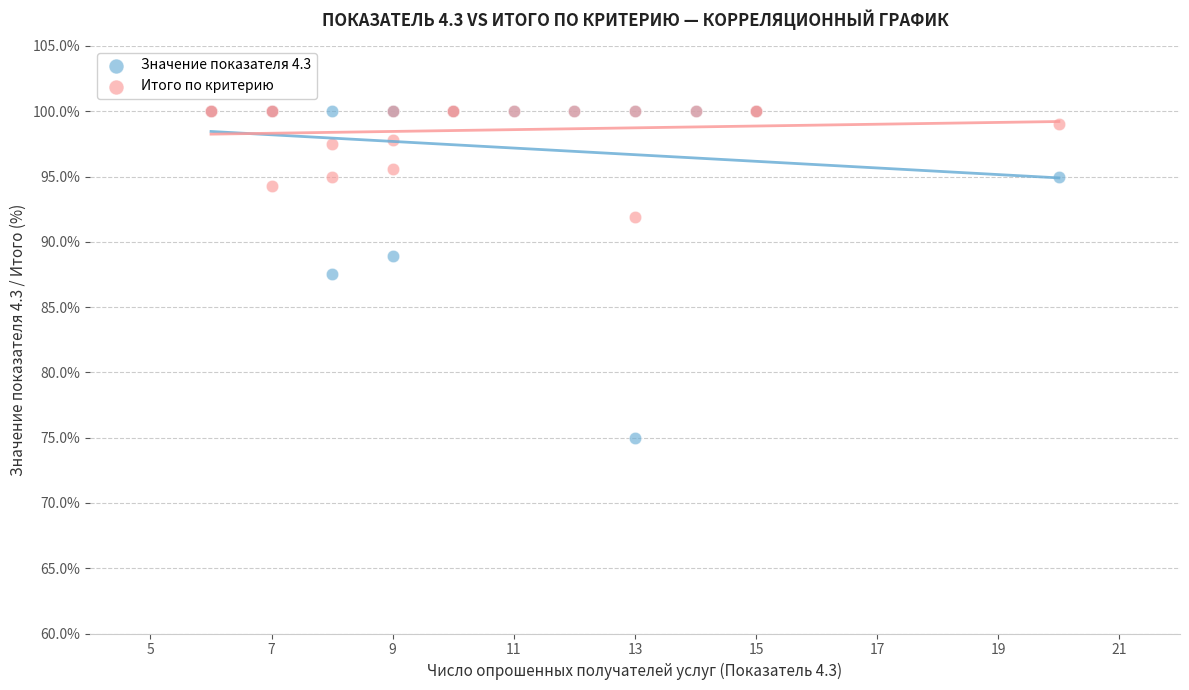

Which series has the largest Y range (max minus min)?

Значение показателя 4.3